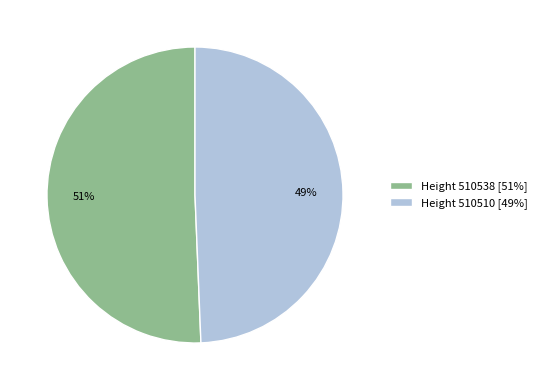

Approximately how many times larger is the value at Height 510510 [49%] compared to Height 510538 [51%]?

1.0